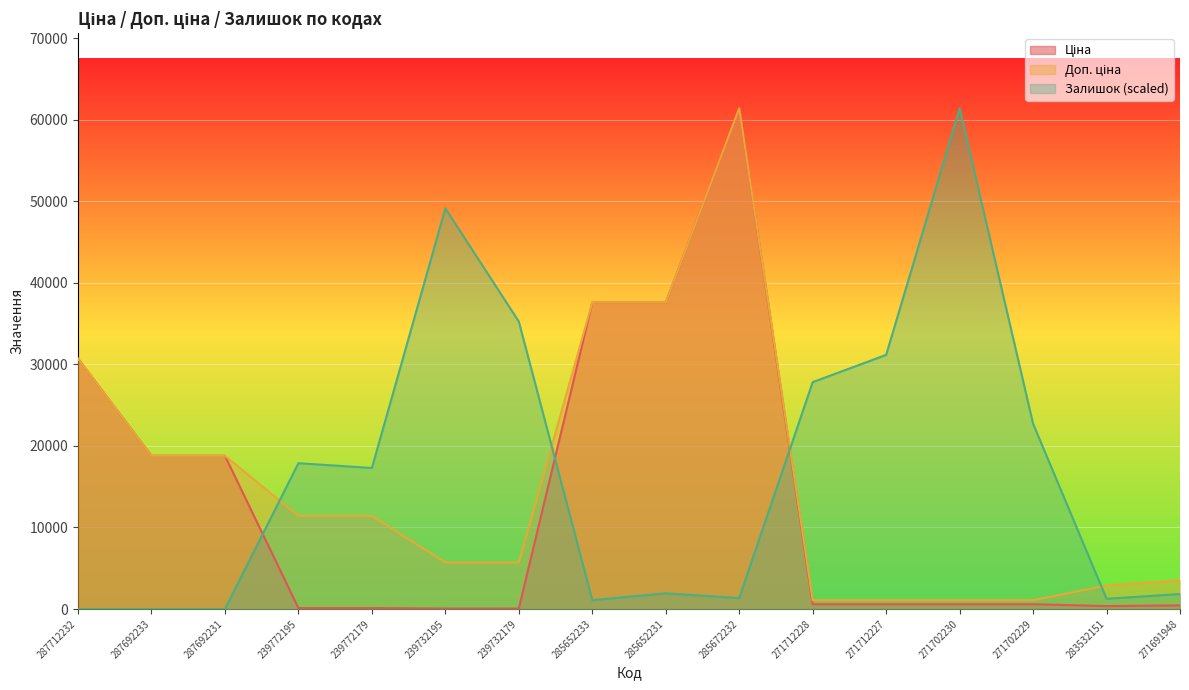

What is the difference between the Доп. ціна values at 287692231 and 239732179?

13091.8